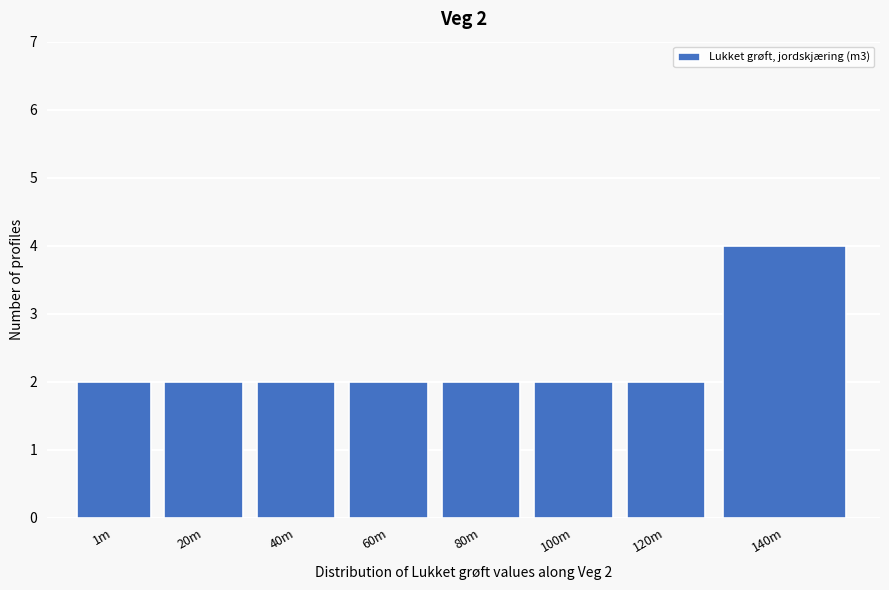

Reading left to right, what are all the values shown in this chart?

2	2	2	2	2	2	2	4